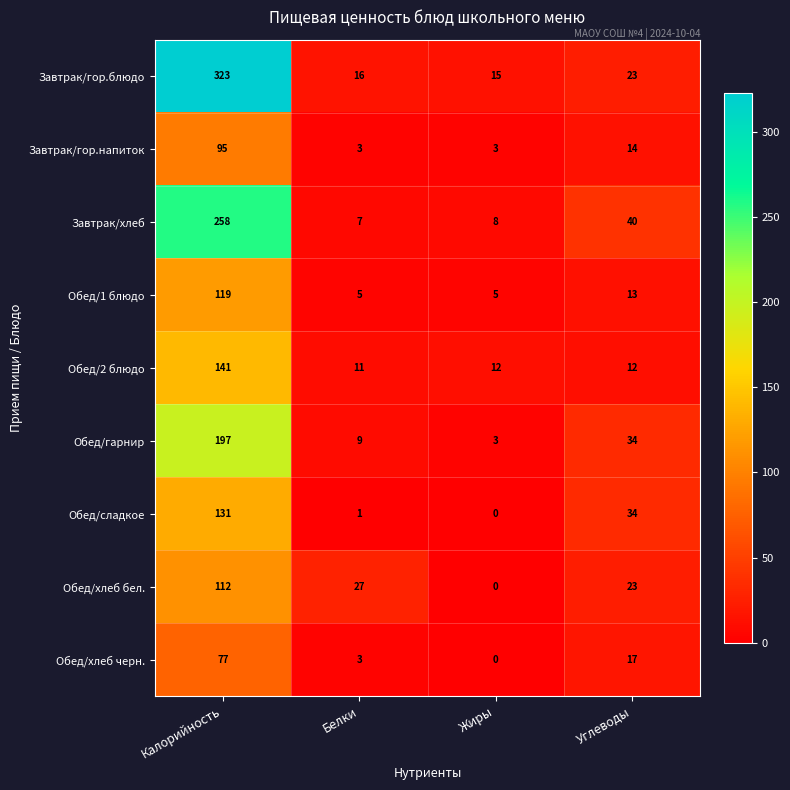

What is the total value across all series at Калорийность?

1453